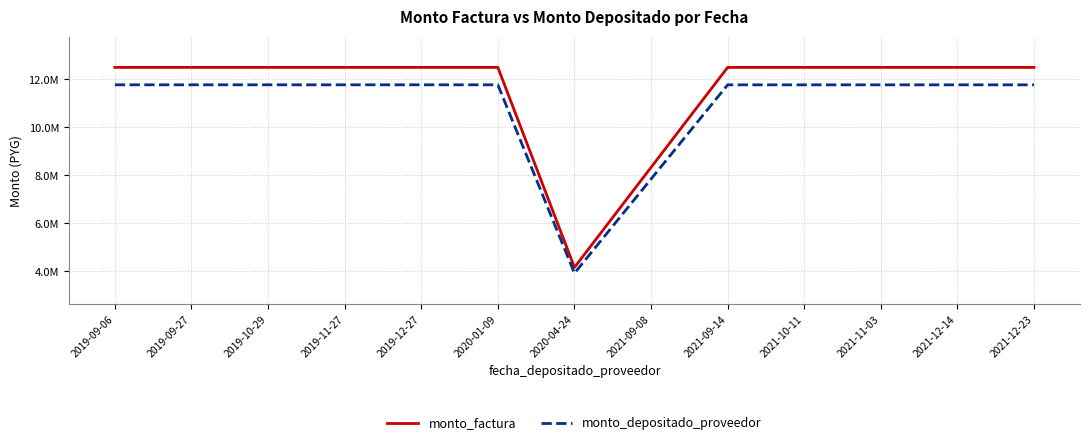

Reading left to right, what are all the values shown in this chart?

monto_factura: 2019-09-06=12495000	2019-09-27=12495000	2019-10-29=12495000	2019-11-27=12495000	2019-12-27=12495000	2020-01-09=12495000	2020-04-24=4165000	2021-09-08=8330000	2021-09-14=12495000	2021-10-11=12495000	2021-11-03=12495000	2021-12-14=12495000	2021-12-23=12495000
monto_depositado_proveedor: 2019-09-06=11769381	2019-09-27=11769381	2019-10-29=11769381	2019-11-27=11769381	2019-12-27=11769381	2020-01-09=11769381	2020-04-24=3923127	2021-09-08=7845345	2021-09-14=11768018	2021-10-11=11768018	2021-11-03=11768018	2021-12-14=11768018	2021-12-23=11768018